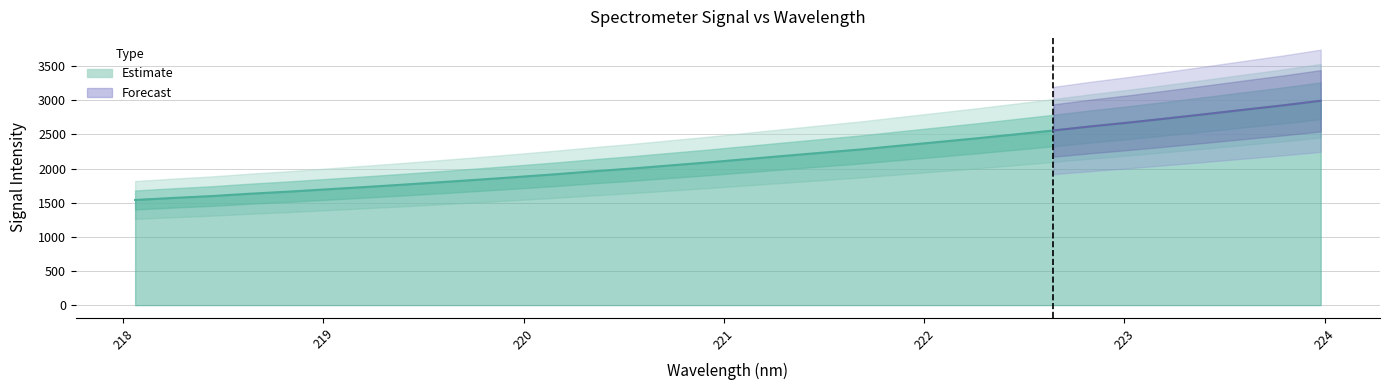

What is the value of the 26th point from the left?

2618.6